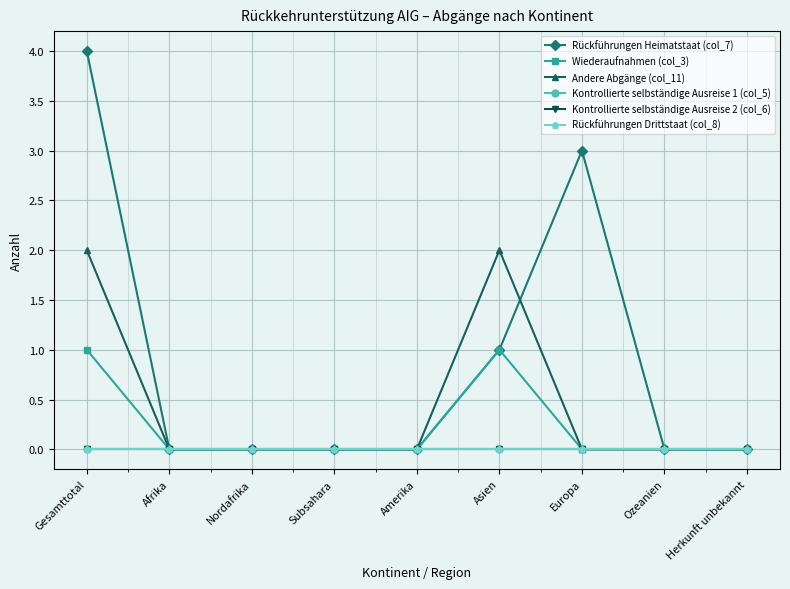

Is this an area chart (filled region under the line)?

No